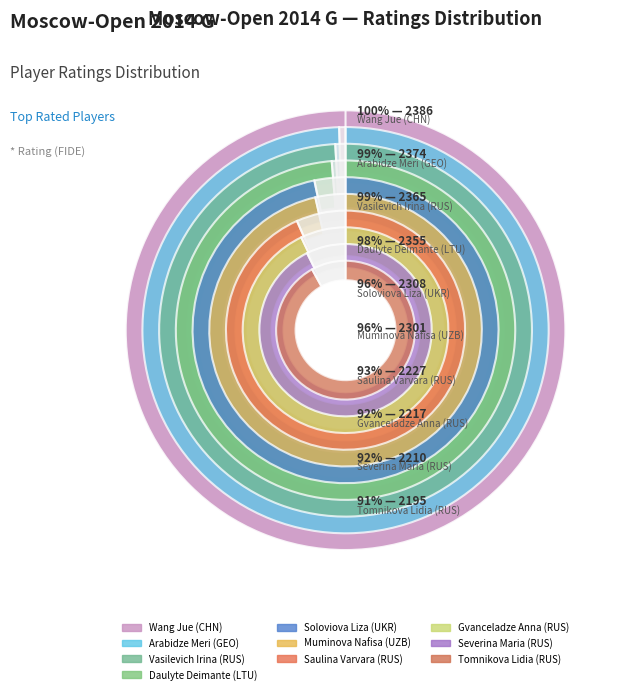

Rank the categories by value from highest to lowest.

Wang Jue (CHN), Arabidze Meri (GEO), Vasilevich Irina (RUS), Daulyte Deimante (LTU), Soloviova Liza (UKR), Muminova Nafisa (UZB), Saulina Varvara (RUS), Gvanceladze Anna (RUS), Severina Maria (RUS), Tomnikova Lidia (RUS)